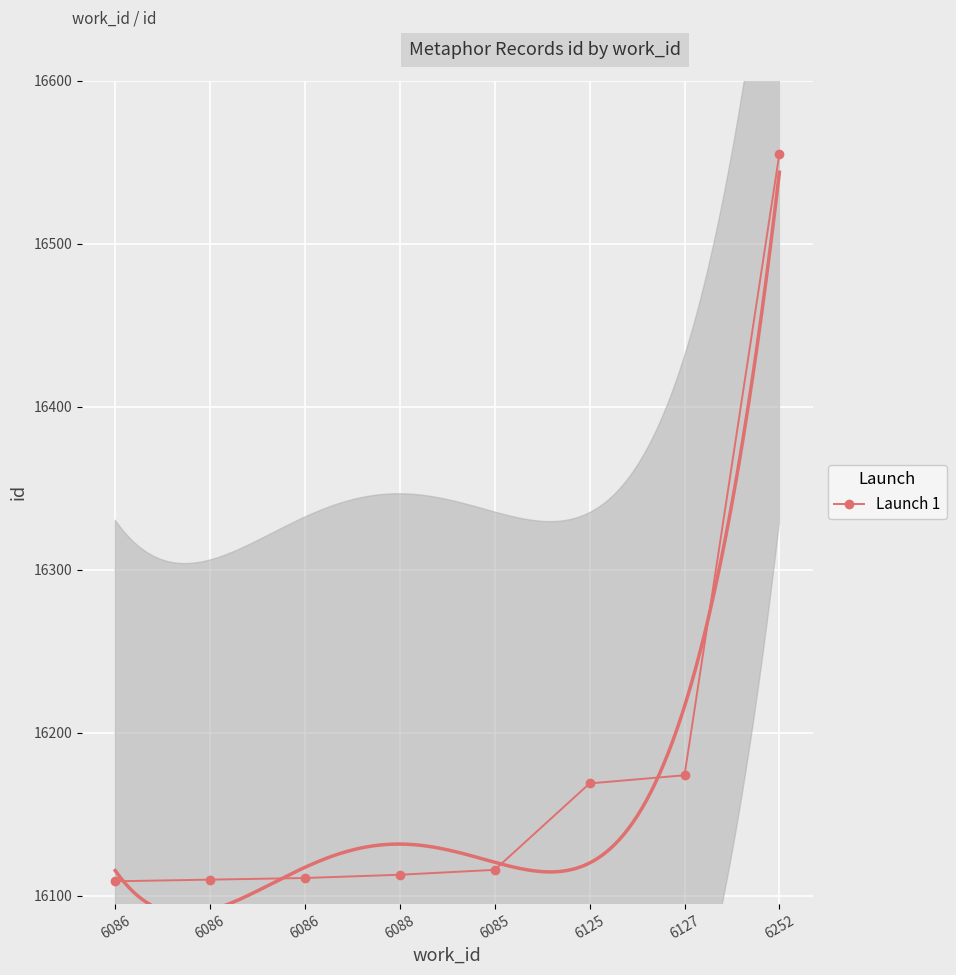

Reading left to right, transcribe all the data shown in this chart.

6086=16109	6086=16110	6086=16111	6088=16113	6085=16116	6125=16169	6127=16174	6252=16555